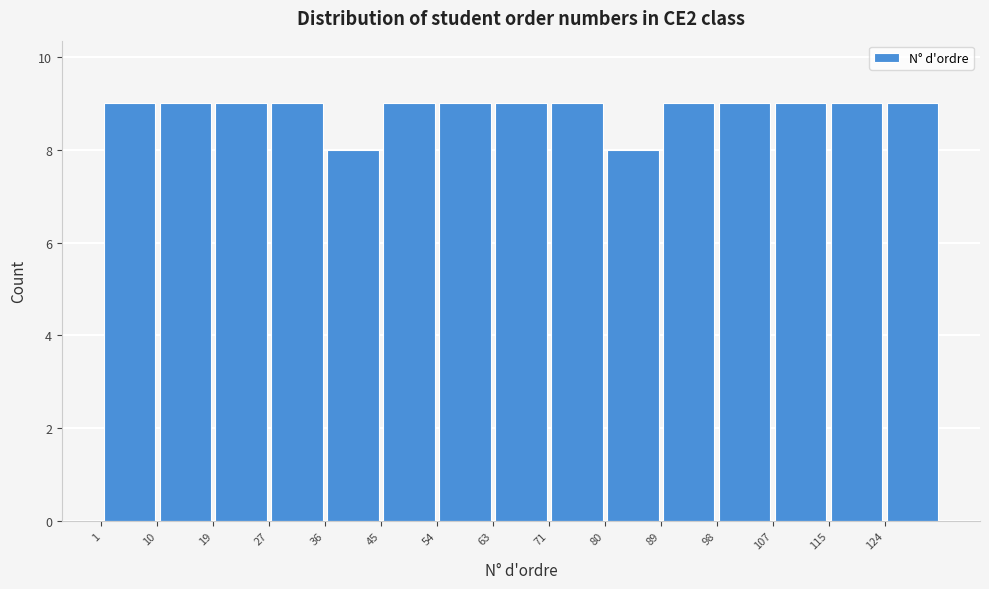

Reading left to right, transcribe this chart: for each bar, give the range it covers on the x-axis and its height. Neither the bar edges nor the heights are printed on the chart, so give them approximately, as read against the axes.

1.0 to 9.8: 9
9.8 to 18.6: 9
18.6 to 27.4: 9
27.4 to 36.2: 9
36.2 to 45.0: 8
45.0 to 53.8: 9
53.8 to 62.6: 9
62.6 to 71.4: 9
71.4 to 80.2: 9
80.2 to 89.0: 8
89.0 to 97.8: 9
97.8 to 106.6: 9
106.6 to 115.4: 9
115.4 to 124.2: 9
124.2 to 133.0: 9